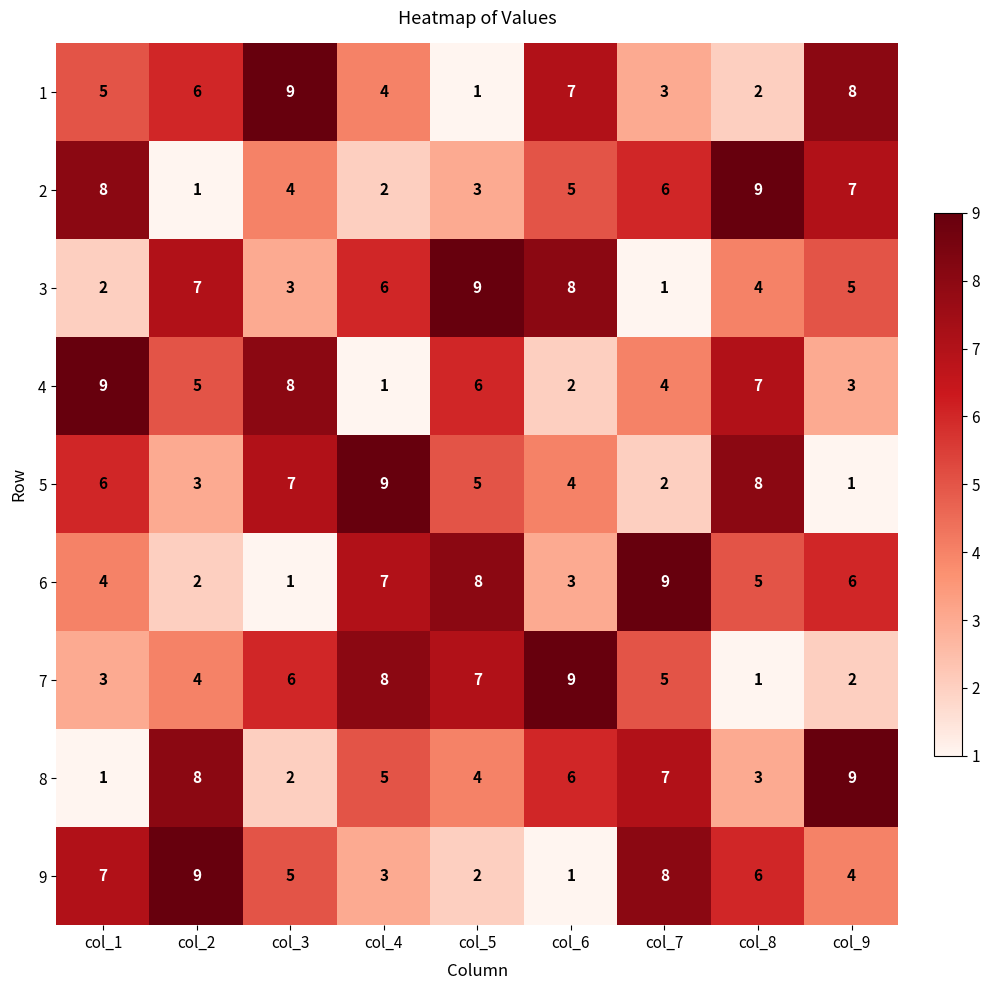

How many 8 values are between 3 and 7?

5